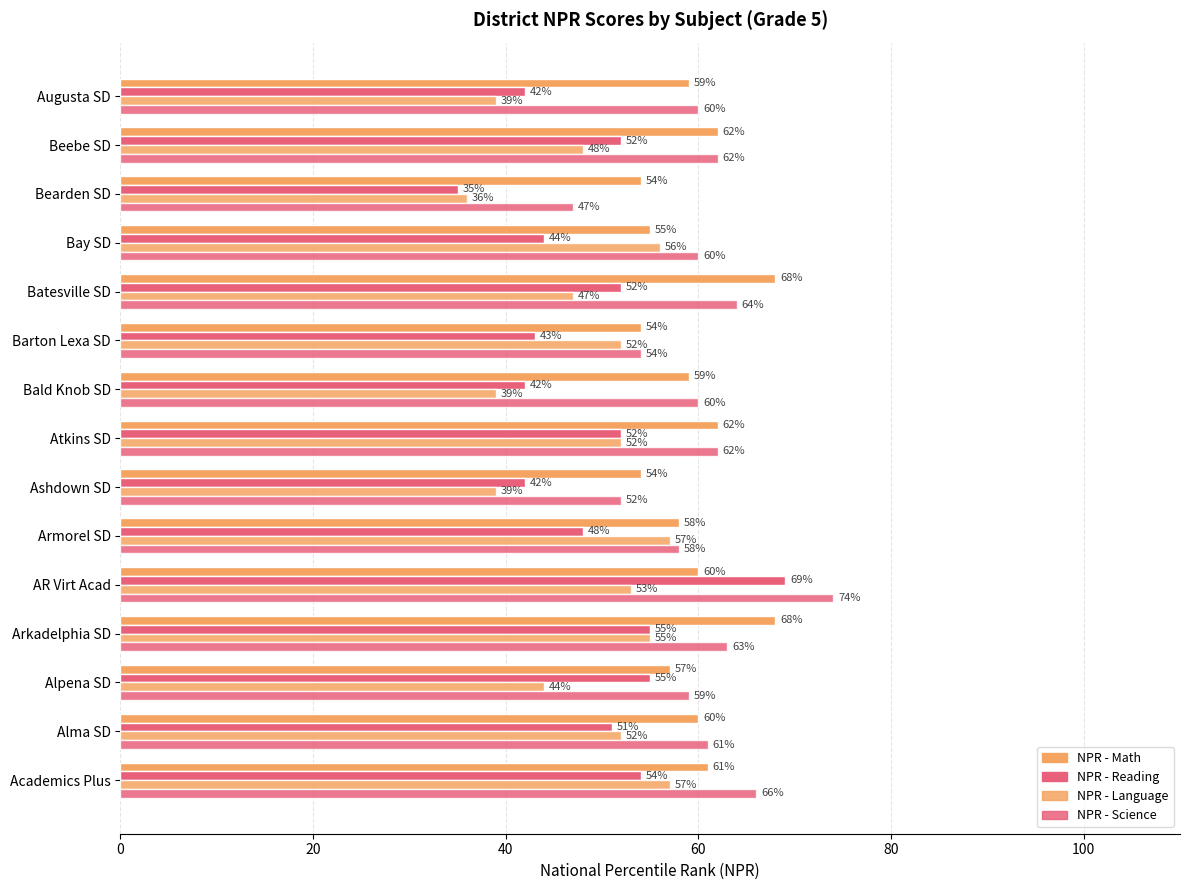

How many series are shown in this chart?

4